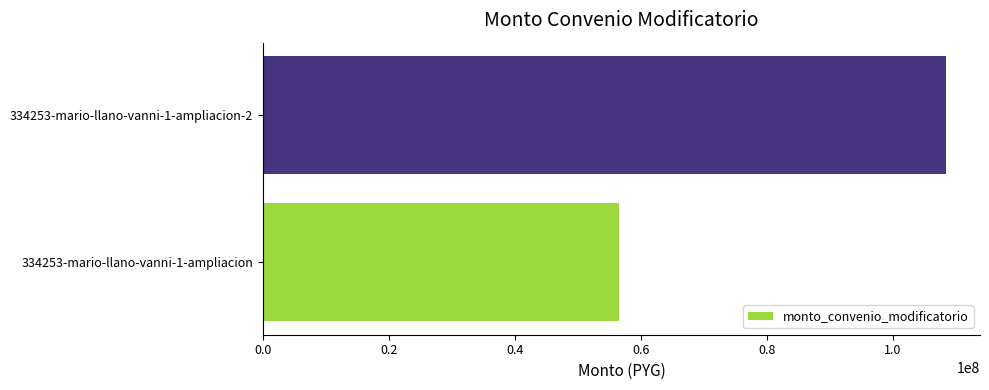

Which label corresponds to the largest value in the chart?

334253-mario-llano-vanni-1-ampliacion-2